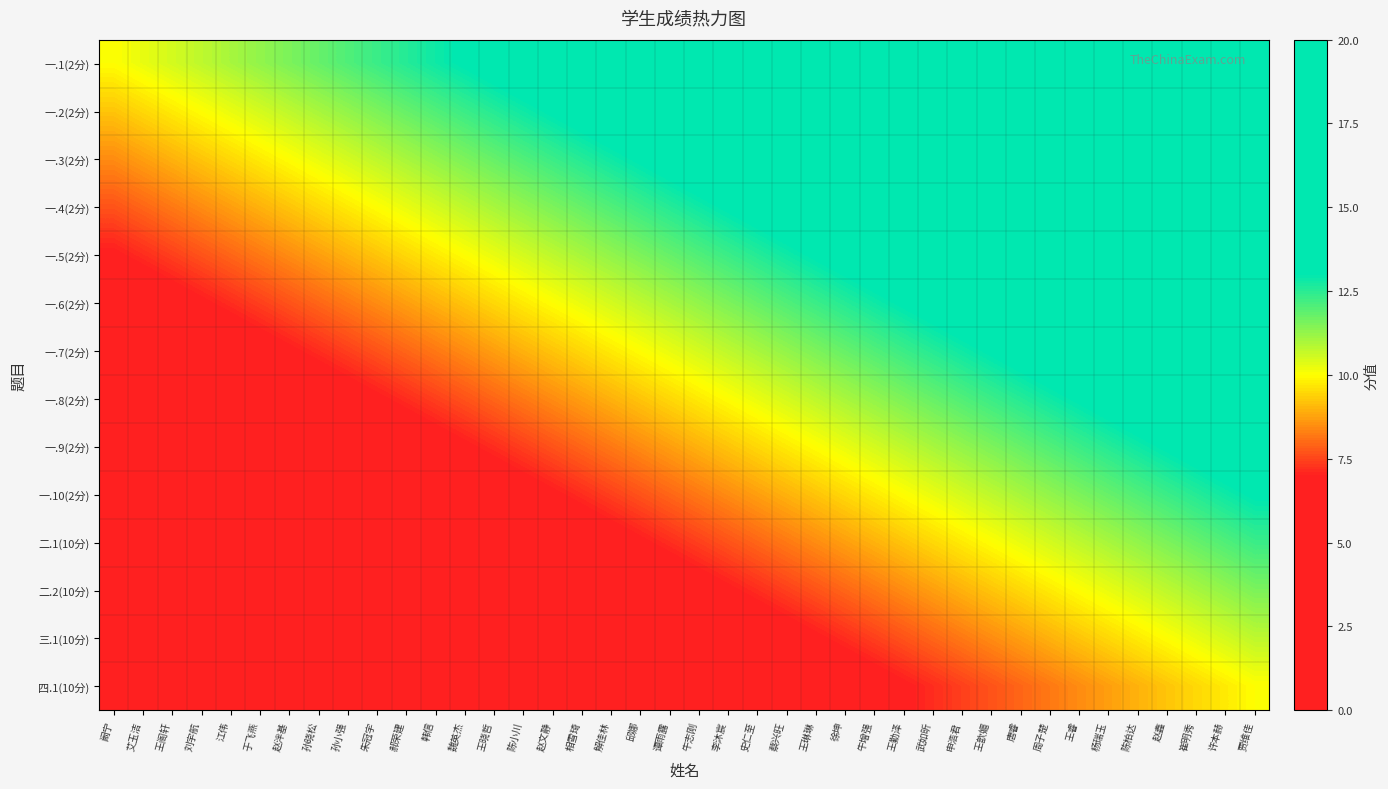

Which label corresponds to the largest value in the chart?

贾维佳